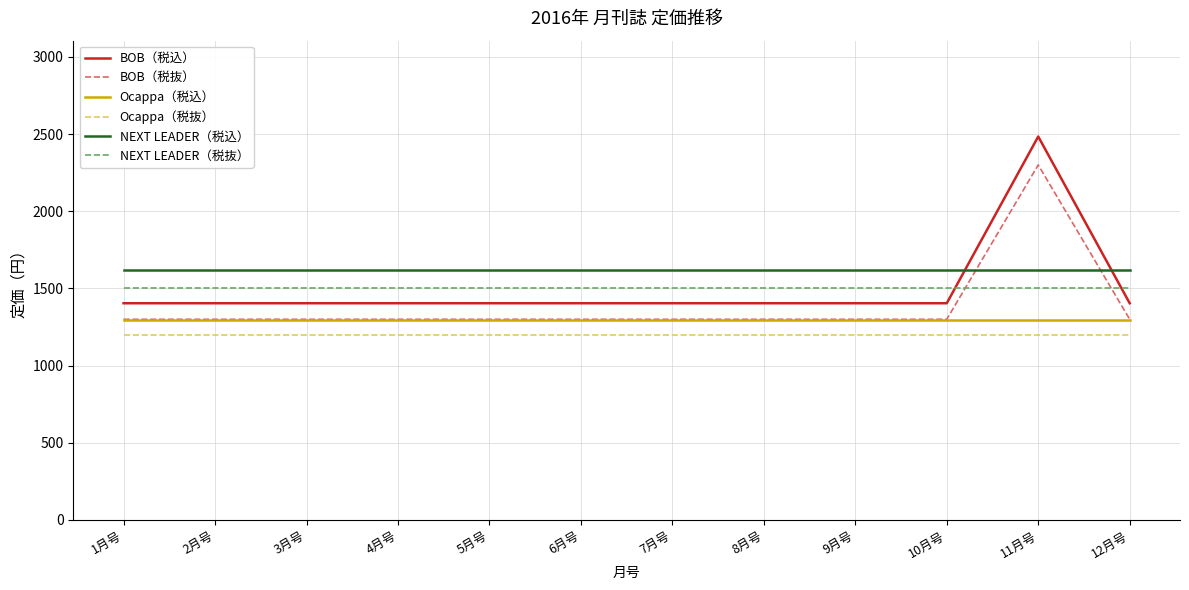

True or false: BOB（税込） has a value of 480 at 2月号.

False